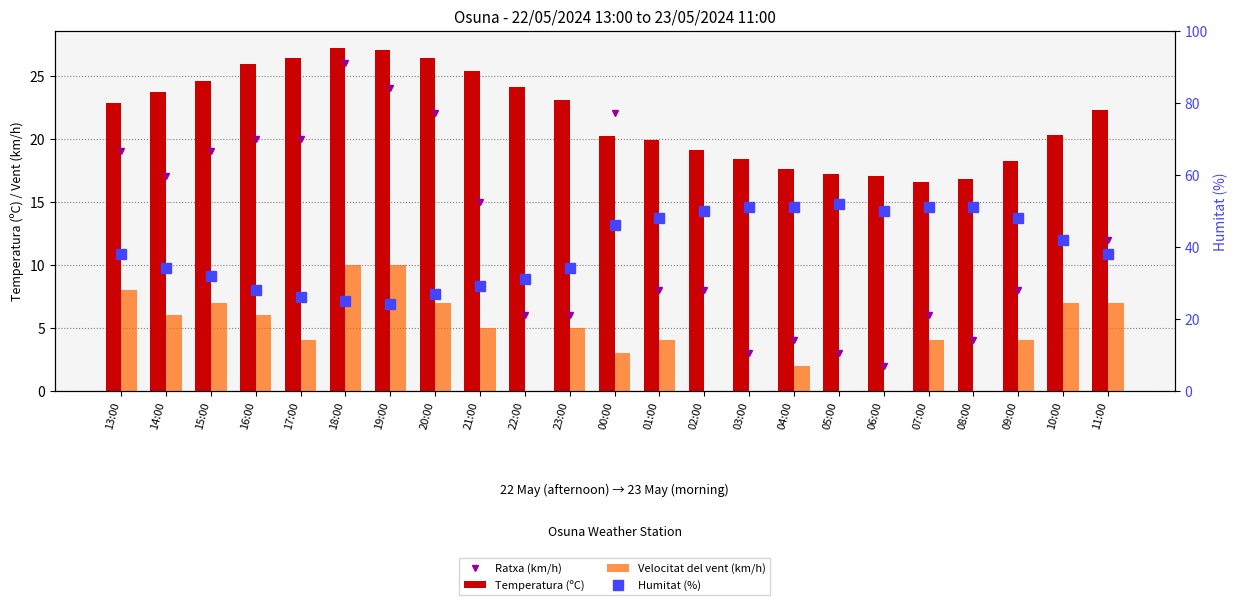

Read the Humitat (%) value at 15:00.

32.0